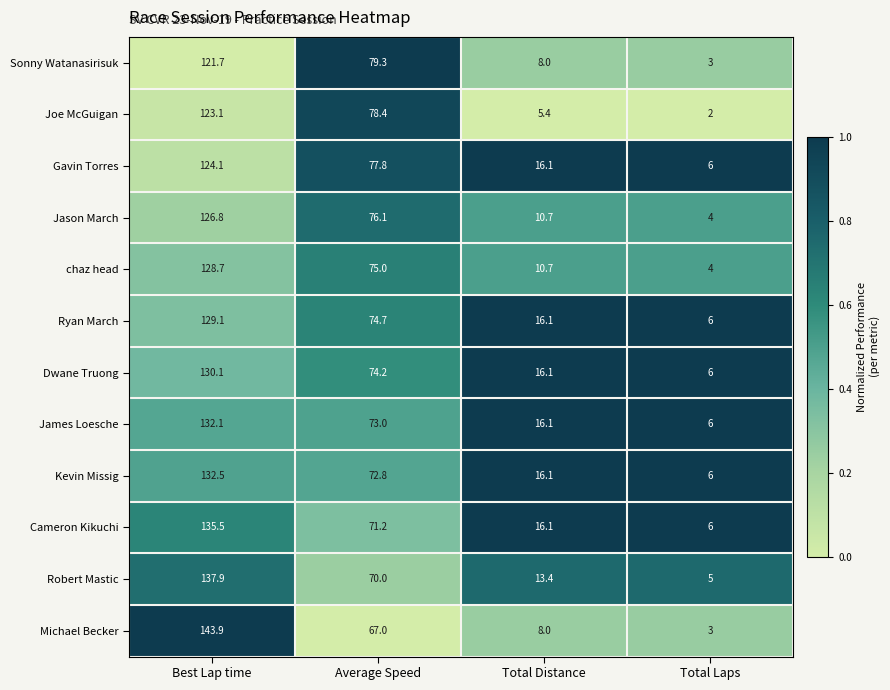

What is the total value across all series at Total Distance?

152.8